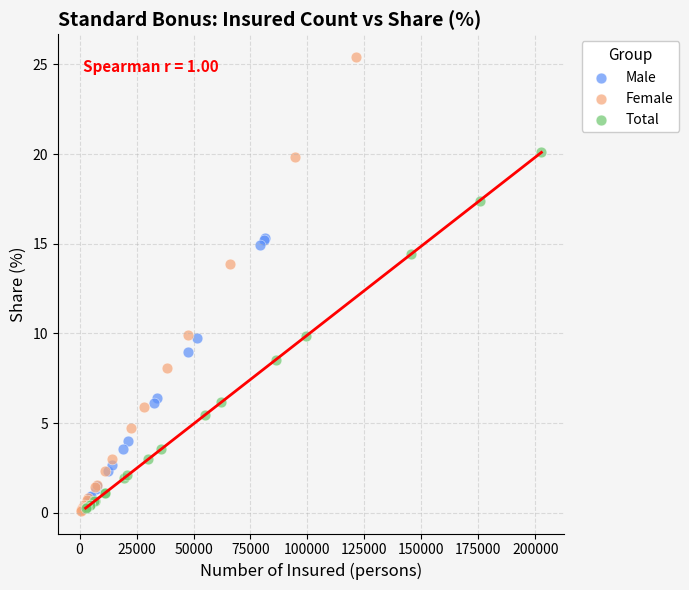

Which series has the largest Y range (max minus min)?

Female